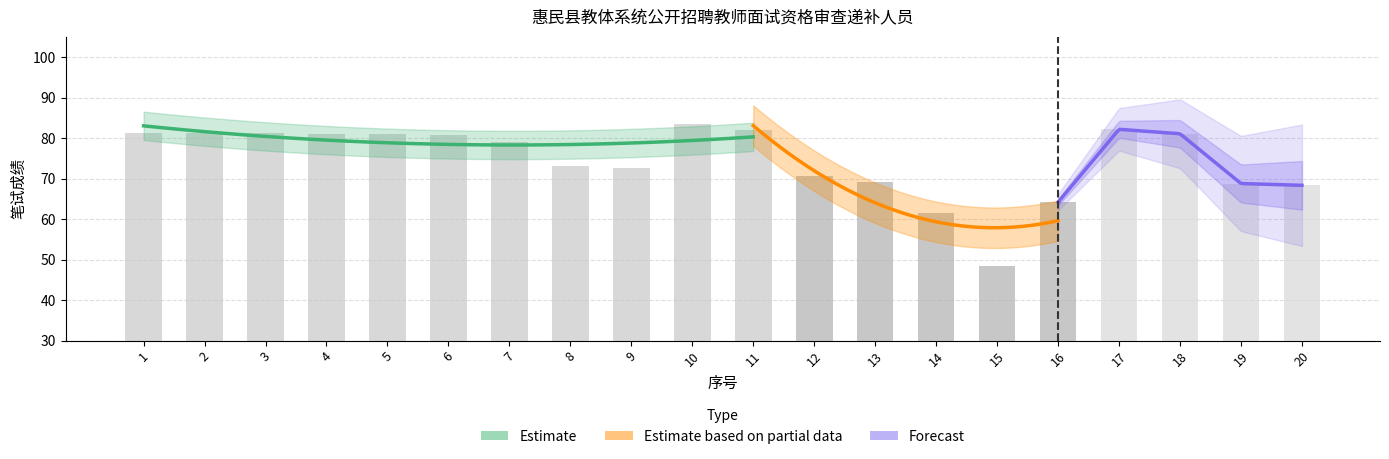

Reading left to right, what are all the values shown in this chart?

81.2	81.2	81.2	81.0	81.0	80.9	79.1	73.2	72.7	83.4	82.1	70.6	69.1	61.4	48.4	64.2	82.2	81.0	68.8	68.3